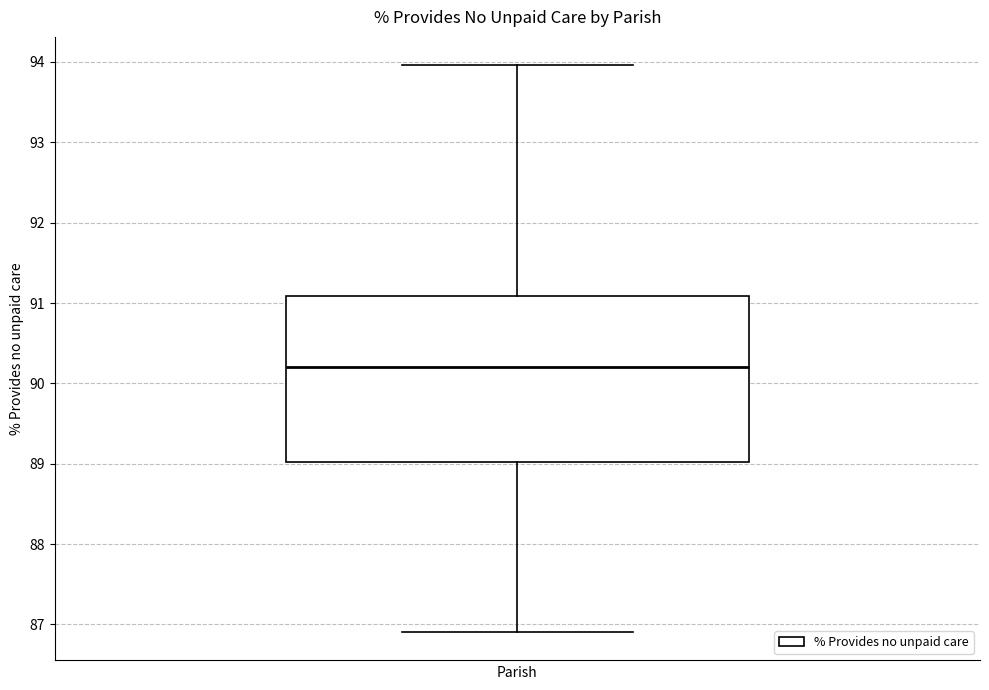

Transcribe this box plot: give where the median line is, the range the box spans, and where the two whiskers end, as read against the y-axis. The values are not printed on the chart, so give them approximately, as read against the axis.

median 90.2, box 89.0 to 91.1, whiskers 86.9 to 94.0